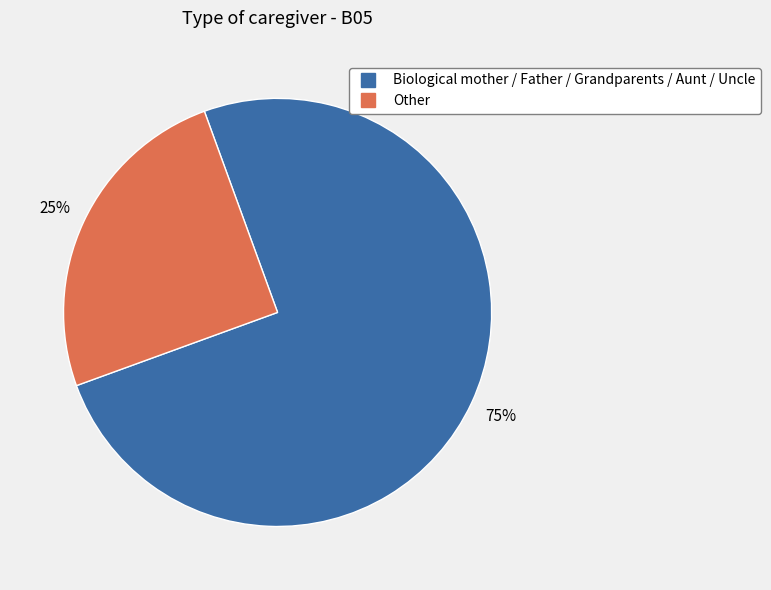

To the nearest percent, what is the average slice percentage?

50%